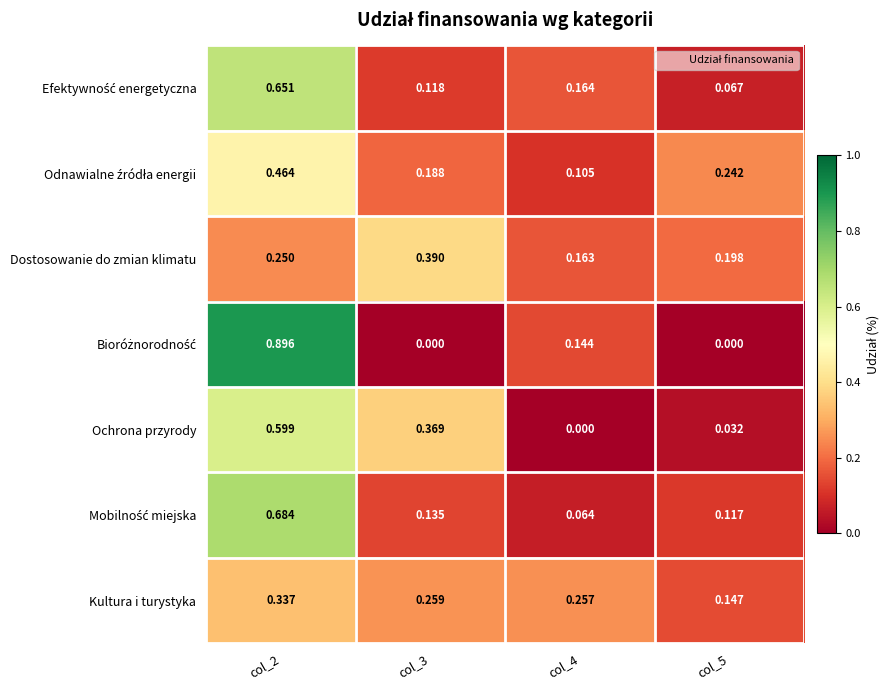

How many data points does each series have?

4